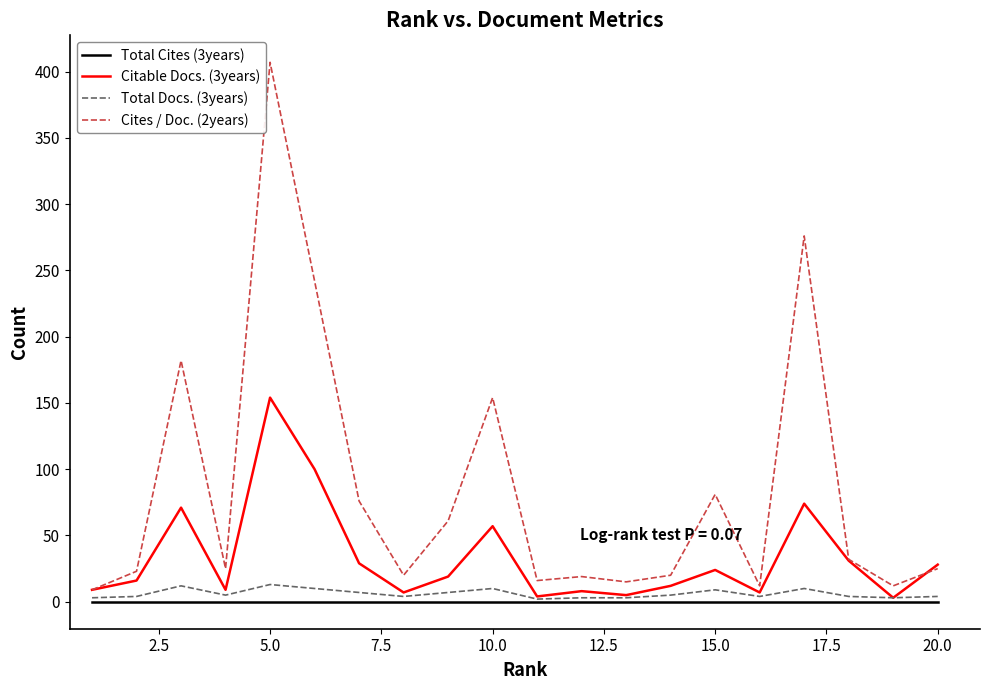

How many categories are shown in the chart?

20